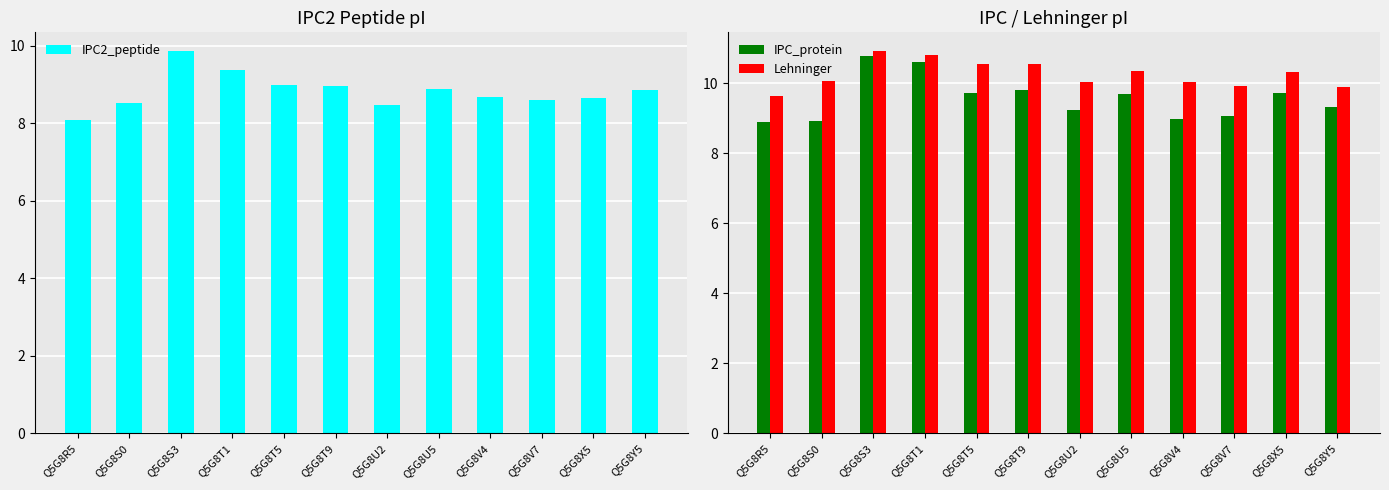

Reading right to left, what are all the values shown in this chart?

IPC2_peptide: Q5G8Y5=8.9	Q5G8X5=8.6	Q5G8V7=8.6	Q5G8V4=8.7	Q5G8U5=8.9	Q5G8U2=8.5	Q5G8T9=9.0	Q5G8T5=9.0	Q5G8T1=9.4	Q5G8S3=9.9	Q5G8S0=8.5	Q5G8R5=8.1
IPC_protein: Q5G8Y5=9.3	Q5G8X5=9.7	Q5G8V7=9.1	Q5G8V4=9.0	Q5G8U5=9.7	Q5G8U2=9.2	Q5G8T9=9.8	Q5G8T5=9.7	Q5G8T1=10.6	Q5G8S3=10.8	Q5G8S0=8.9	Q5G8R5=8.9
Lehninger: Q5G8Y5=9.9	Q5G8X5=10.3	Q5G8V7=9.9	Q5G8V4=10.0	Q5G8U5=10.3	Q5G8U2=10.0	Q5G8T9=10.5	Q5G8T5=10.6	Q5G8T1=10.8	Q5G8S3=10.9	Q5G8S0=10.1	Q5G8R5=9.6